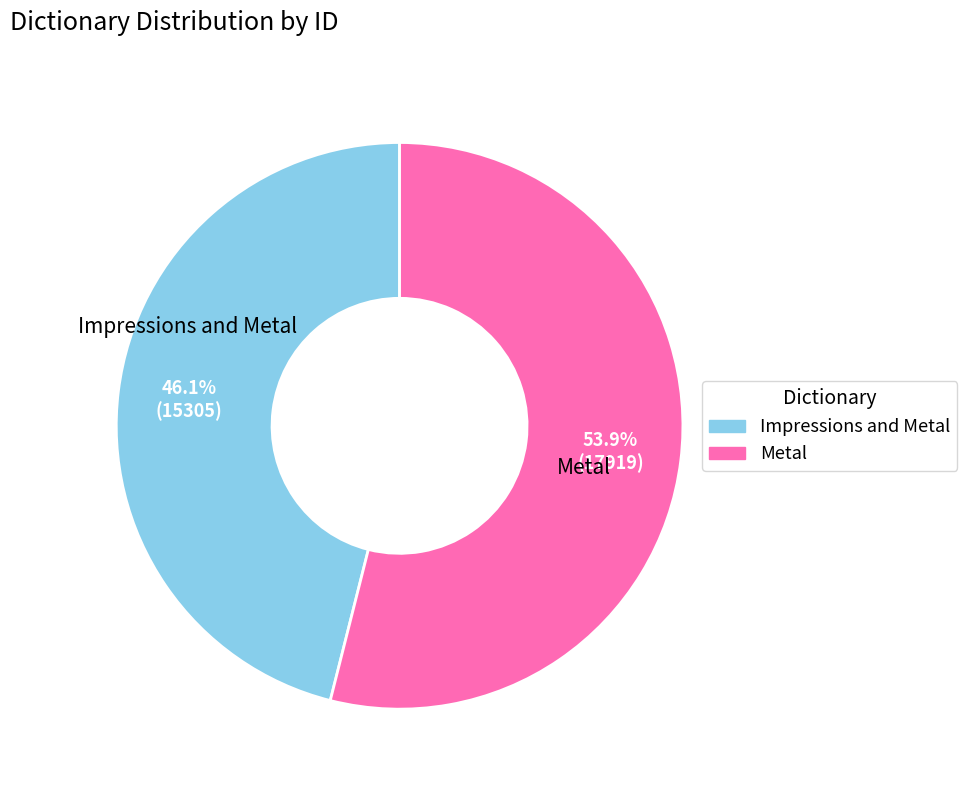

To the nearest percent, what portion does Impressions and Metal represent?

46%